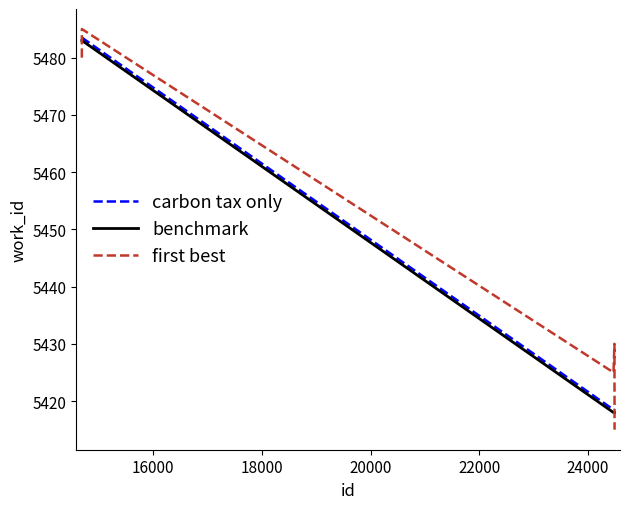

How many interior local valleys does the first best series have?

1